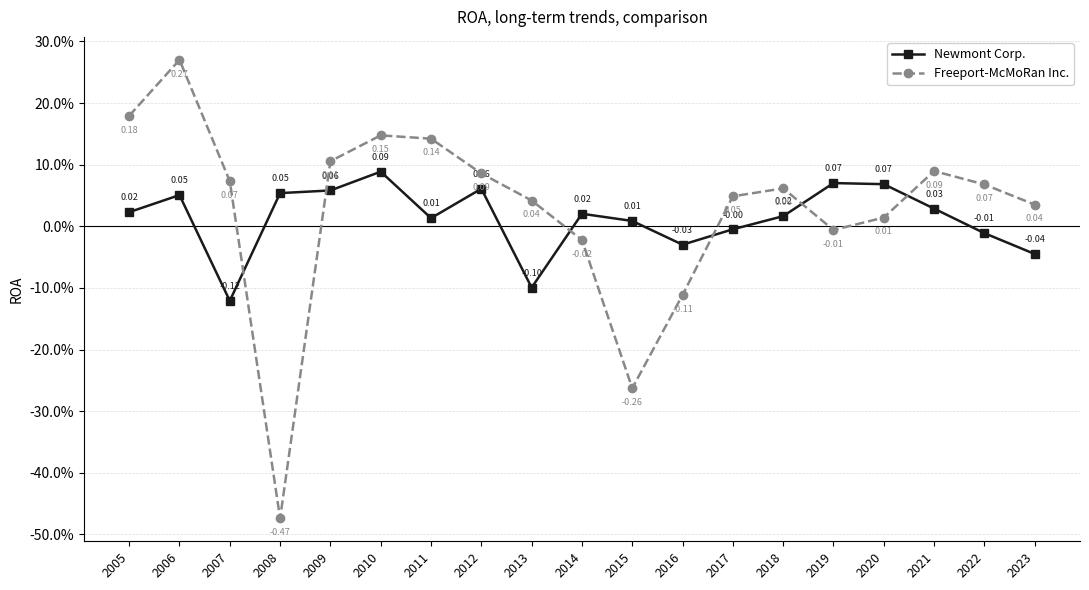

Is the value of Newmont Corp. at 2010 greater than the value of Freeport-McMoRan Inc. at 2013?

Yes